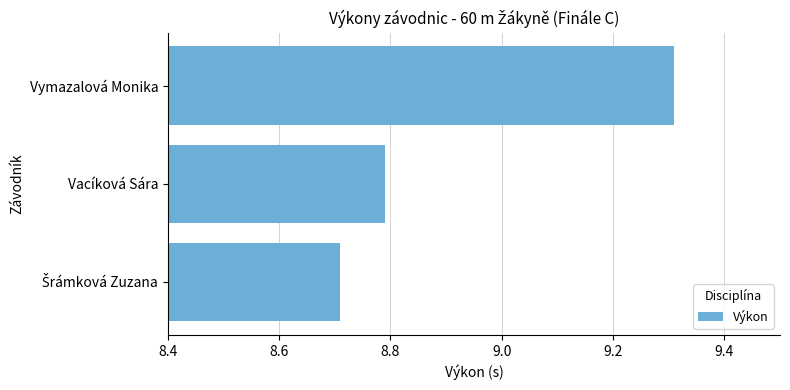

What is the average value?

8.9